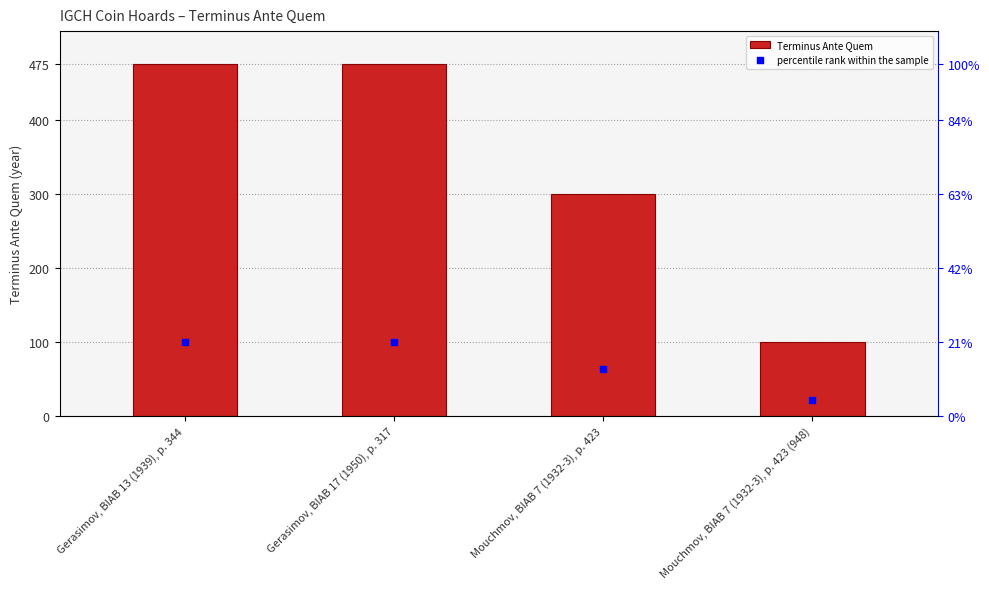

What is the total value across all series at Gerasimov, BIAB 17 (1950), p. 317?

575